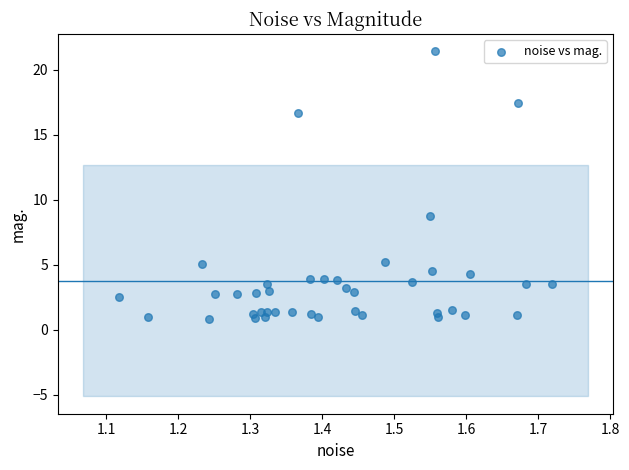

What Y value in the scatter plot is closest to 11?

8.8